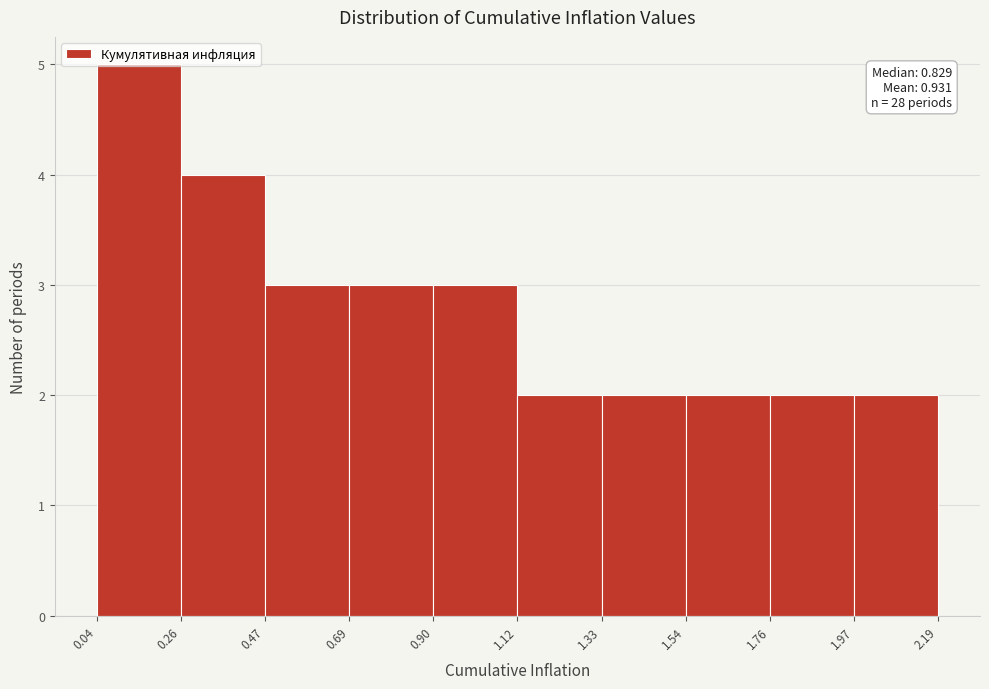

Which range on the x-axis has the tallest bar?

0.04 to 0.26